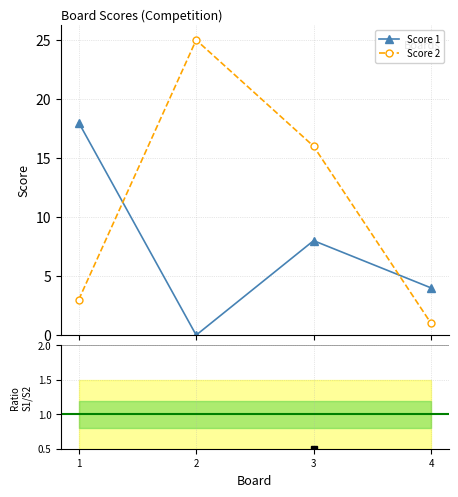

Which has a higher value, 1 or 3?

1